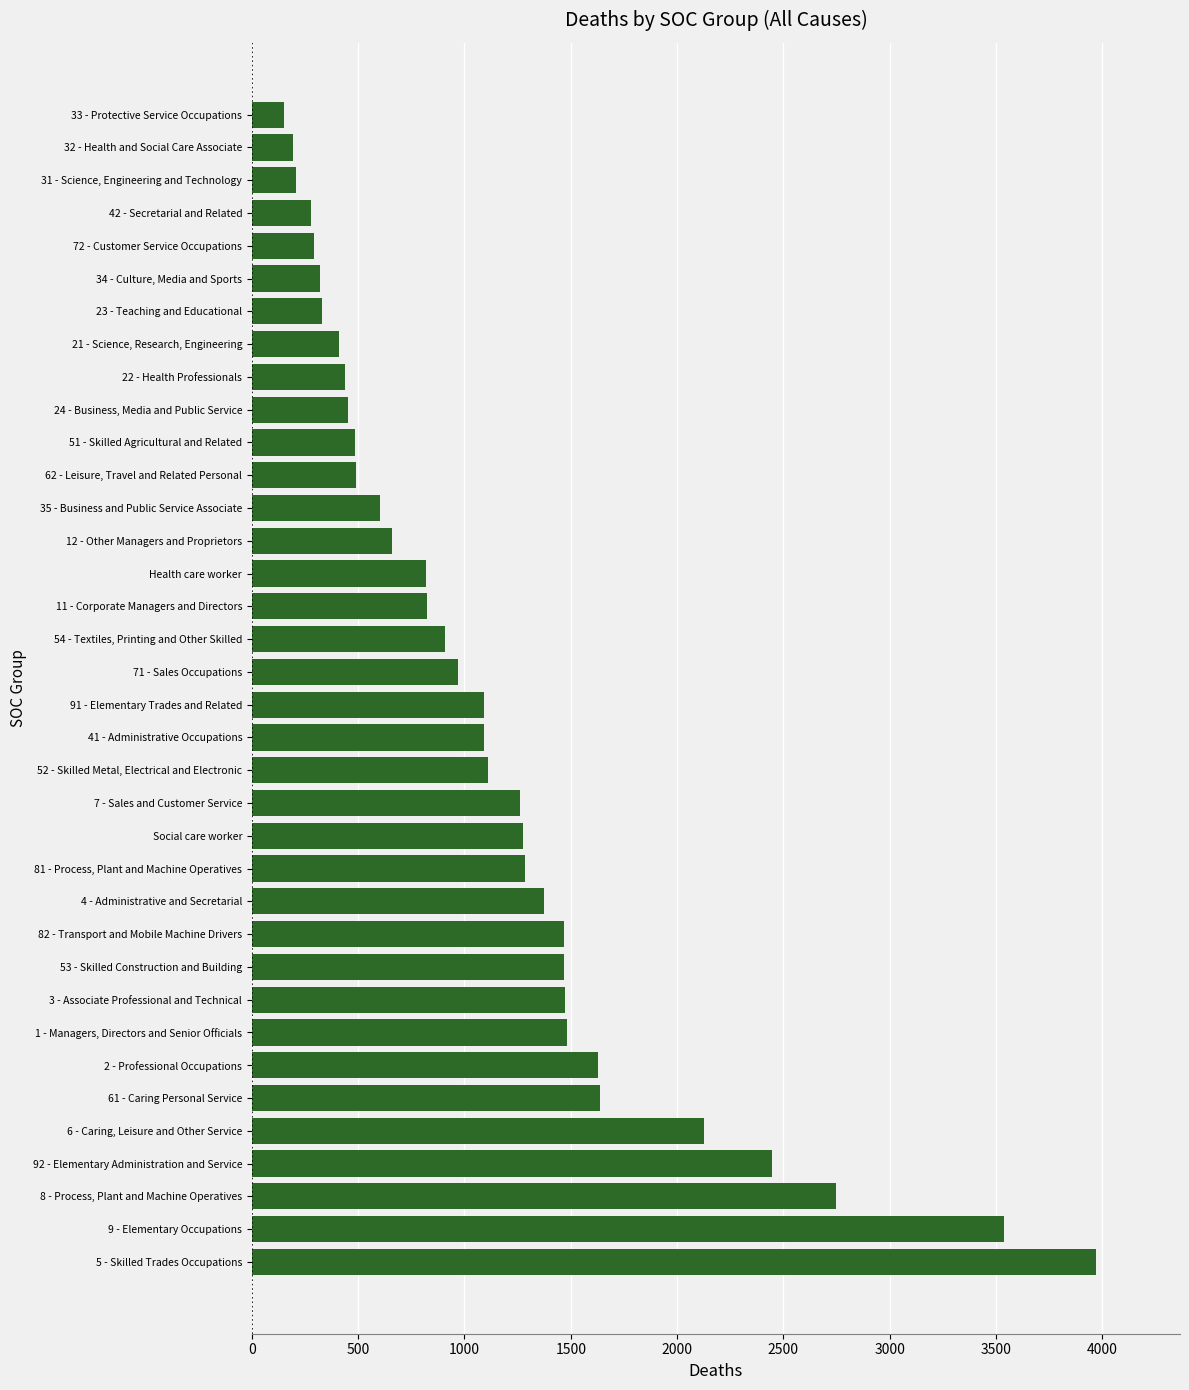

What is the ratio of the value at 22 - Health Professionals to the value at 62 - Leisure, Travel and Related Personal?

0.9